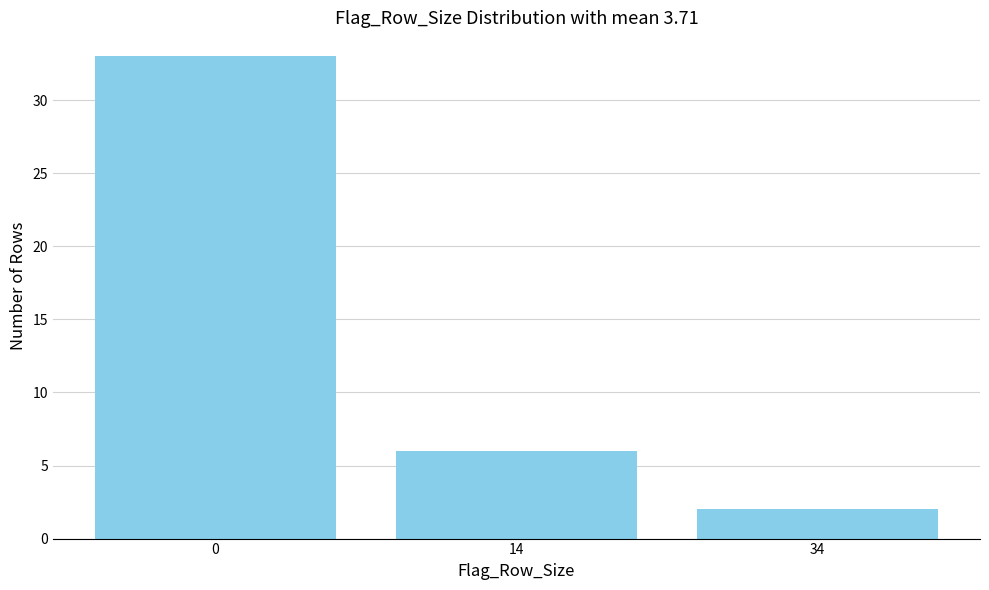

Reading left to right, transcribe all the data shown in this chart.

0=33	14=6	34=2